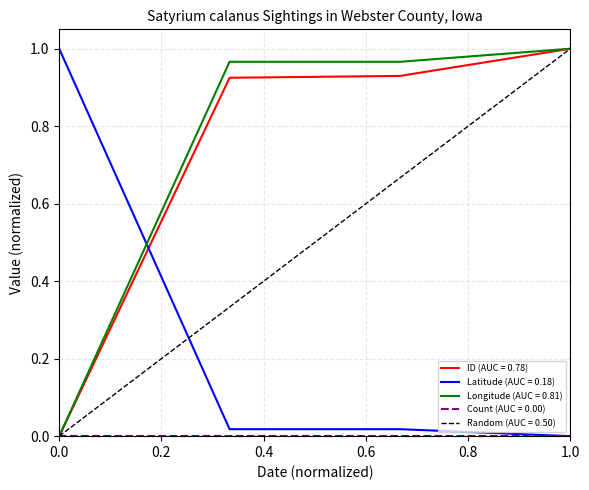

How many times do Longitude (AUC = 0.81) and Latitude (AUC = 0.18) cross each other?

1